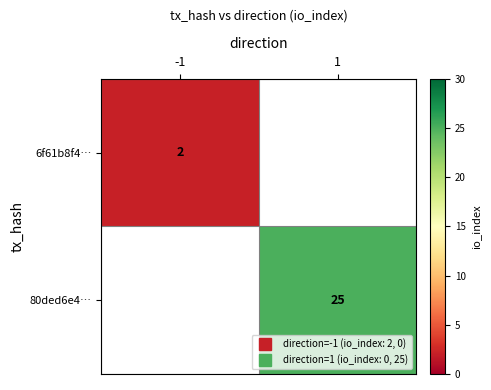

Which category has the lowest value across all series?

-1